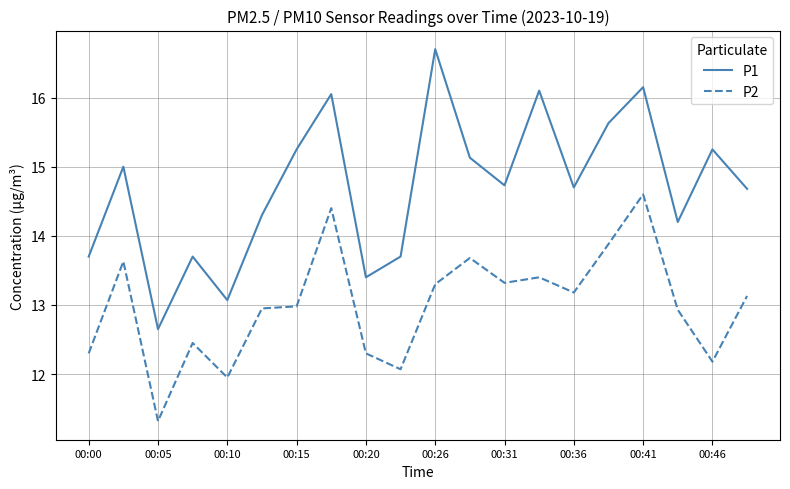

True or false: P2 and P1 intersect in this chart.

False